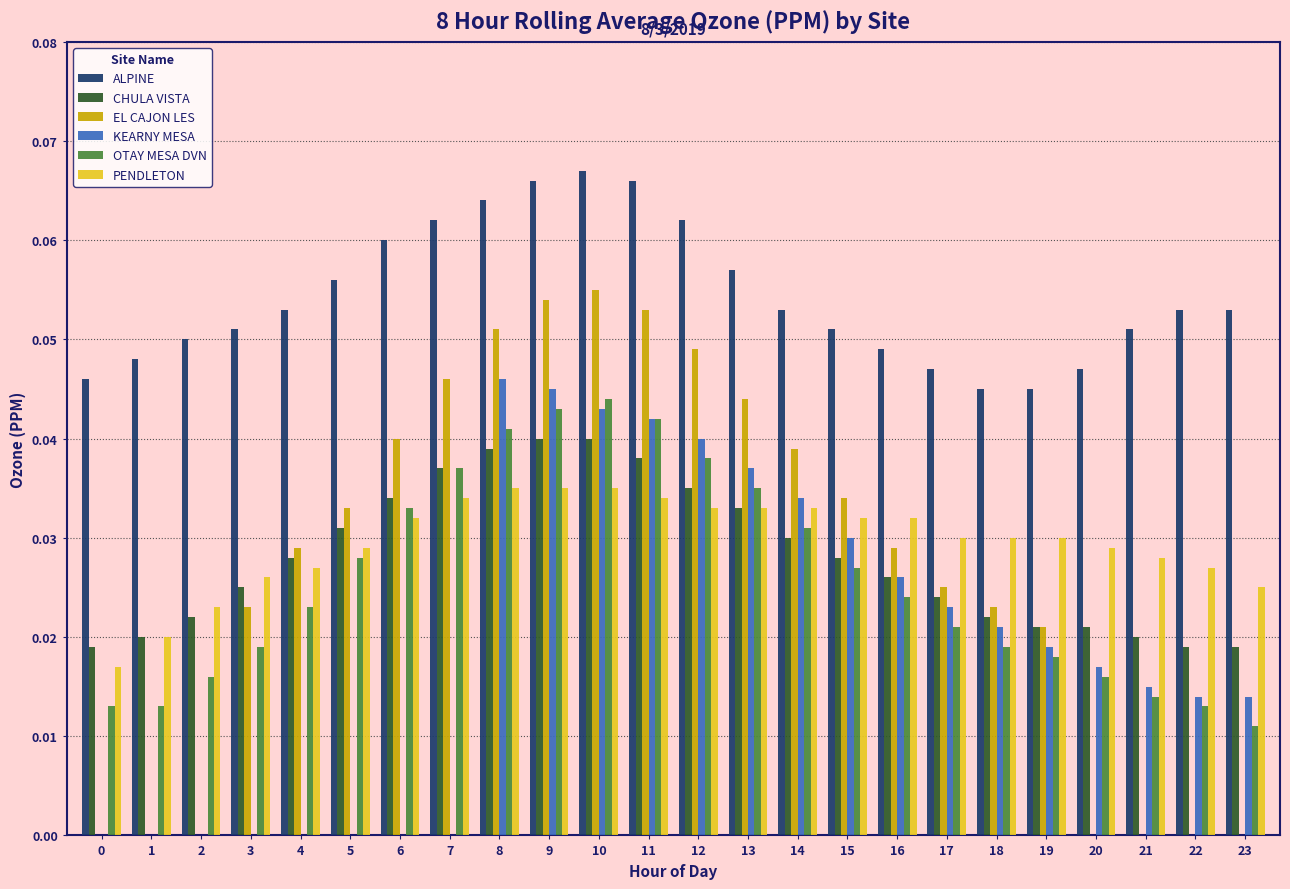

Which series changed the most between 4 and 22?

EL CAJON LES